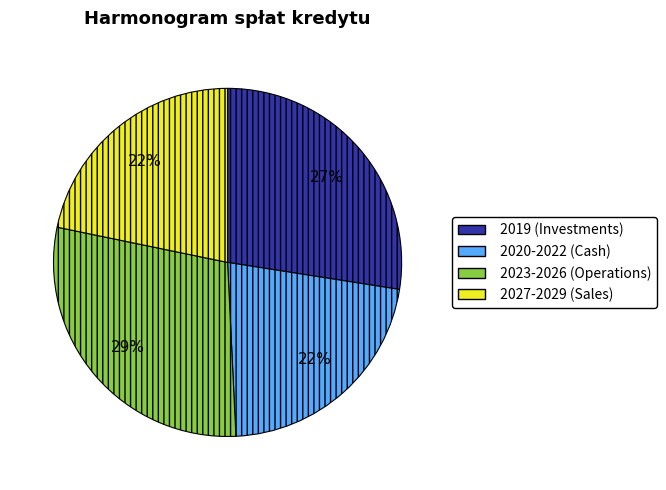

To the nearest percent, what is the average slice percentage?

25%